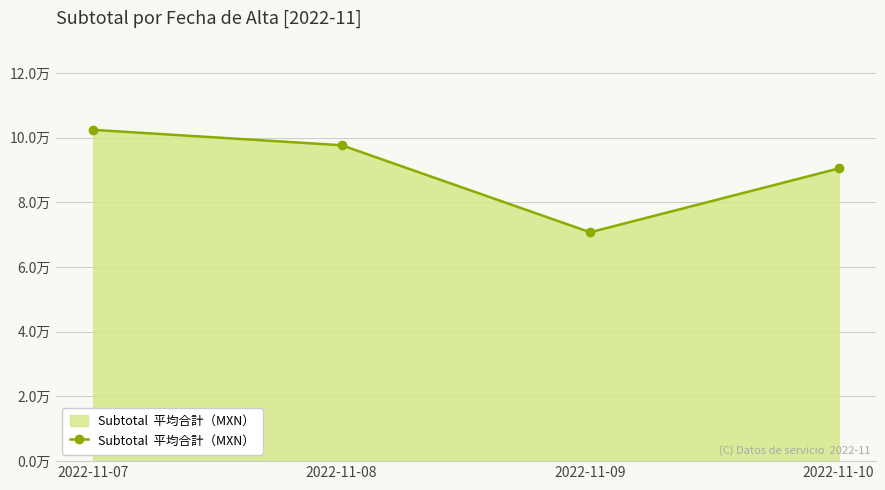

Between 2022-11-07 and 2022-11-09, which is larger?

2022-11-07